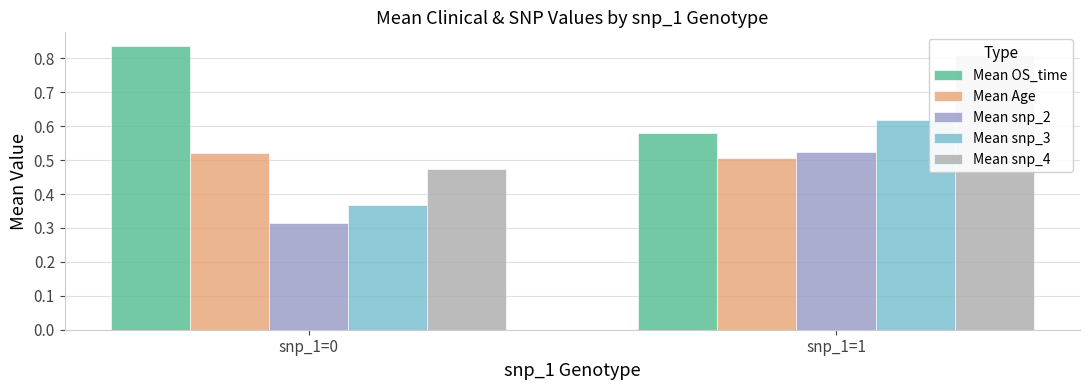

Which series has the largest total across all categories?

Mean OS_time